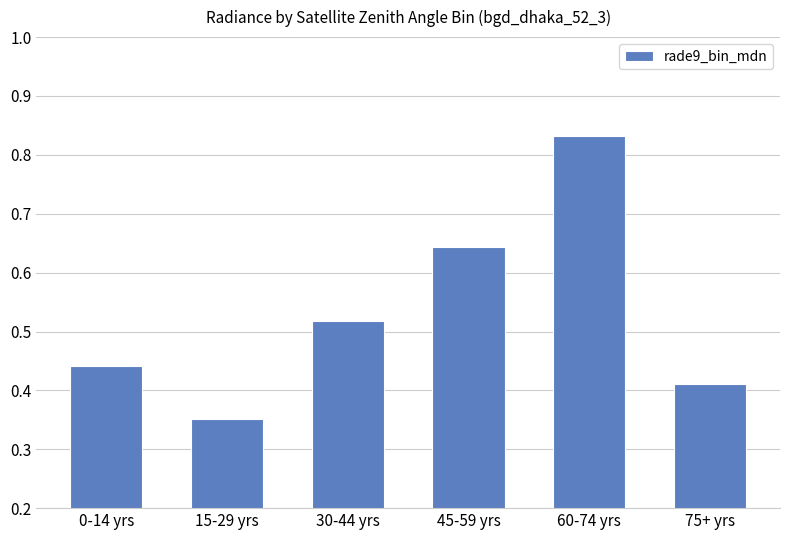

Which label corresponds to the smallest value in the chart?

15-29 yrs